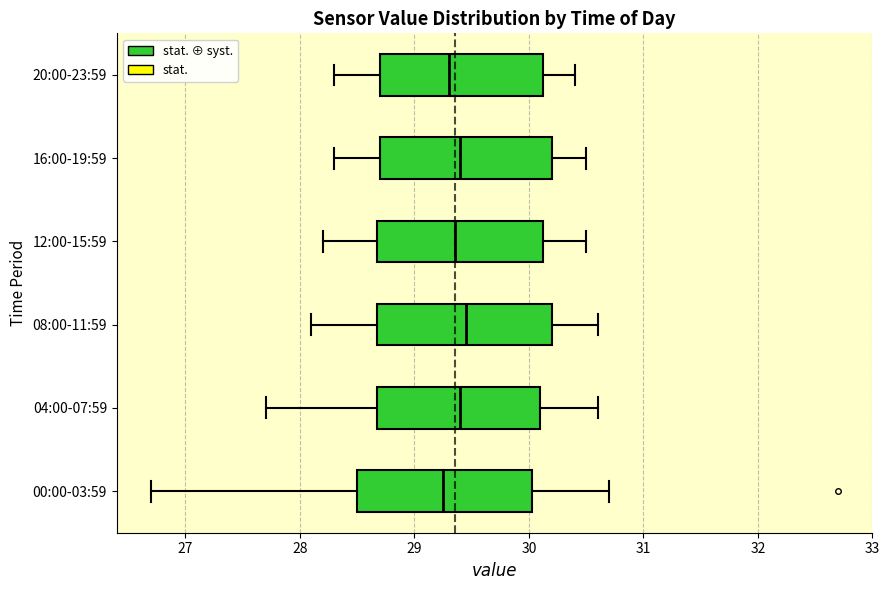

Reading bottom to top, transcribe this box plot: for each box, give where its median line is, the range the box spans, and where its two whiskers end, as read against the x-axis. The values are not printed on the chart, so give them approximately, as read against the axis.

00:00-03:59: median 29.3, box 28.5 to 30.0, whiskers 26.7 to 30.7
04:00-07:59: median 29.4, box 28.7 to 30.1, whiskers 27.7 to 30.6
08:00-11:59: median 29.5, box 28.7 to 30.2, whiskers 28.1 to 30.6
12:00-15:59: median 29.4, box 28.7 to 30.1, whiskers 28.2 to 30.5
16:00-19:59: median 29.4, box 28.7 to 30.2, whiskers 28.3 to 30.5
20:00-23:59: median 29.3, box 28.7 to 30.1, whiskers 28.3 to 30.4